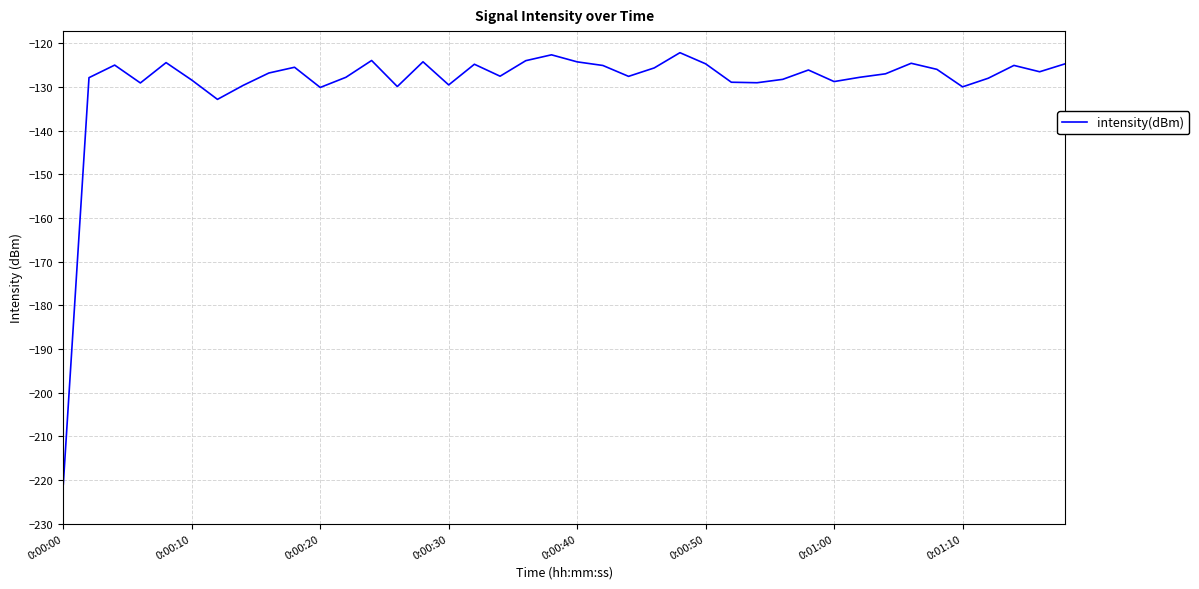

What is the difference between the maximum and minimum values?

98.9